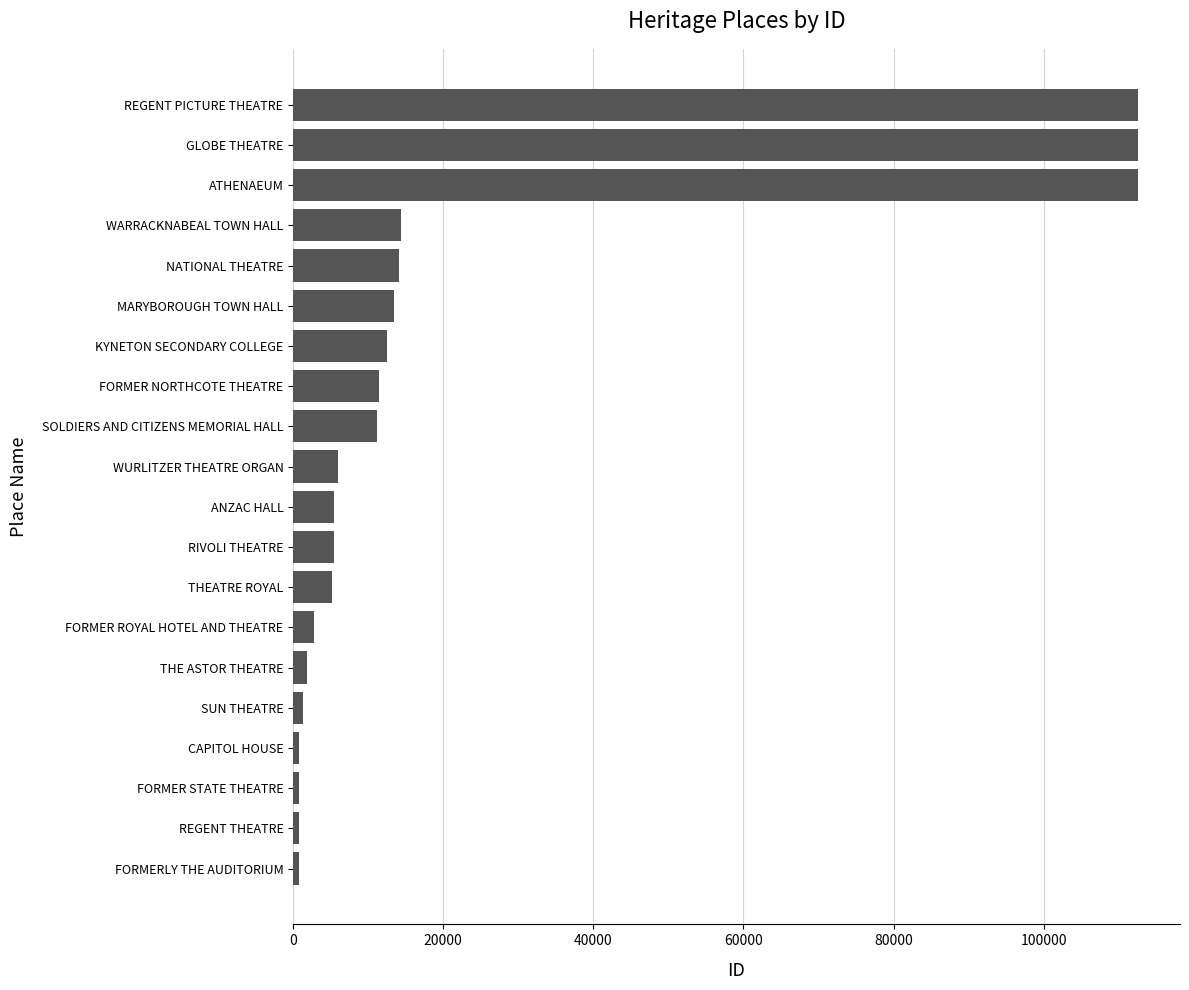

What is the maximum value shown in the chart?

112528